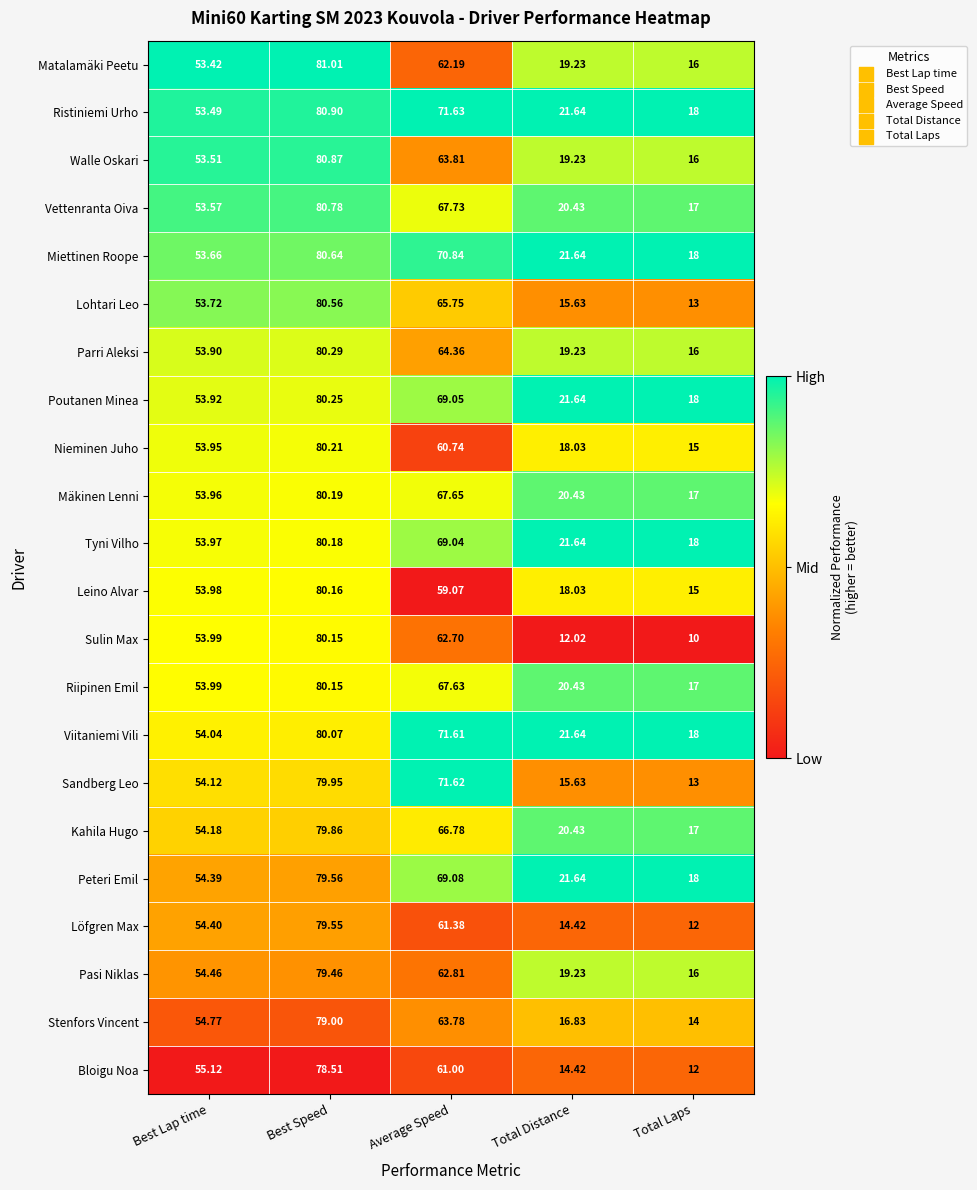

At which category is the sum across all series the highest?

Best Speed